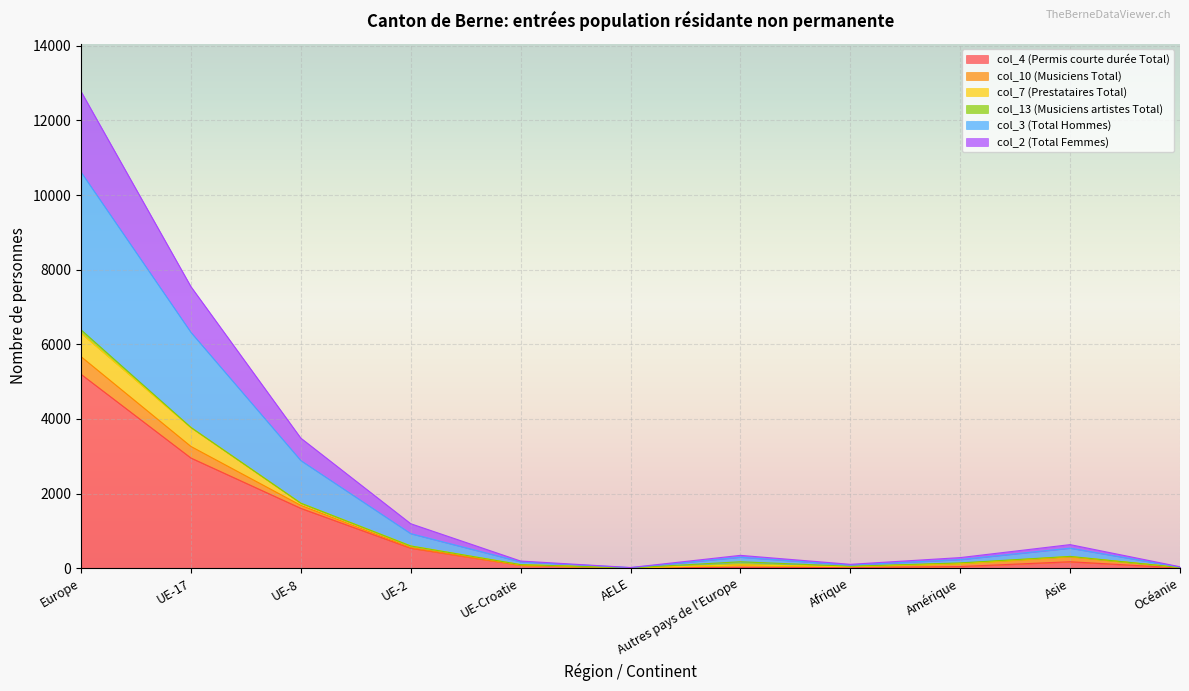

True or false: col_2 (Total Femmes) has more than 0 interior local peaks.

True